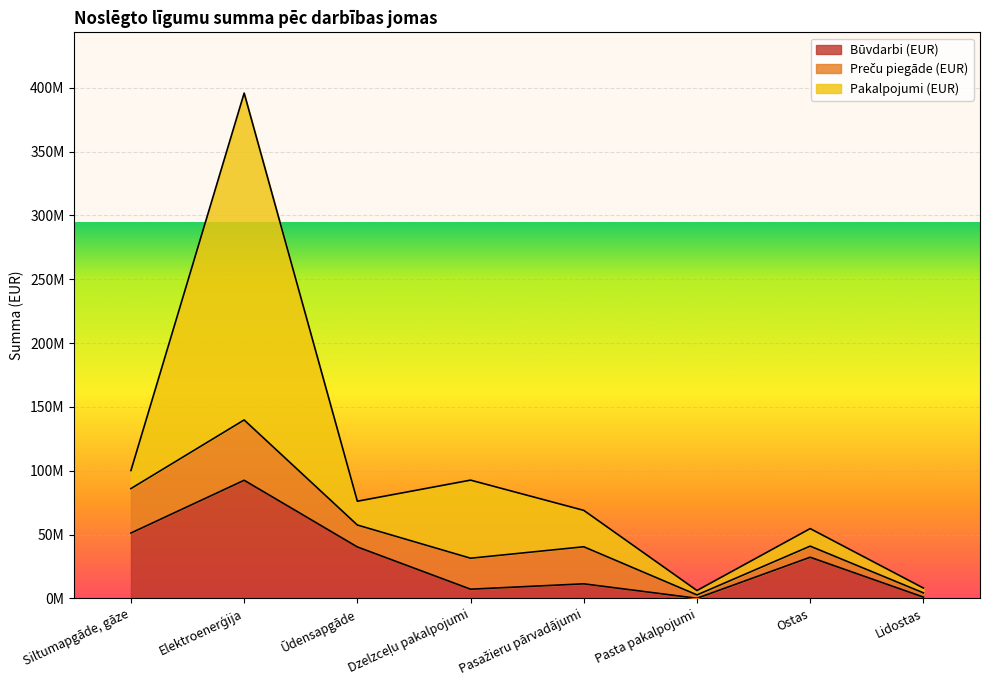

At Lidostas, list the series in order from smallest to largest.

Būvdarbi (EUR), Preču piegāde (EUR), Pakalpojumi (EUR)